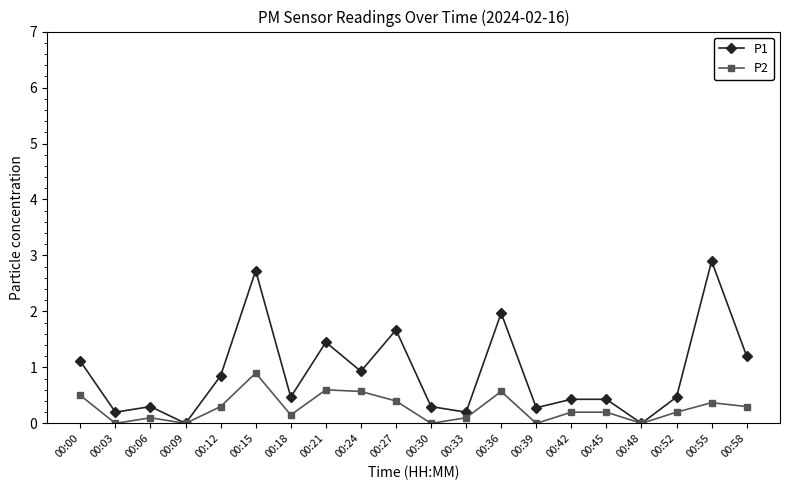

Rank the series at 00:15 from lowest to highest value.

P2, P1